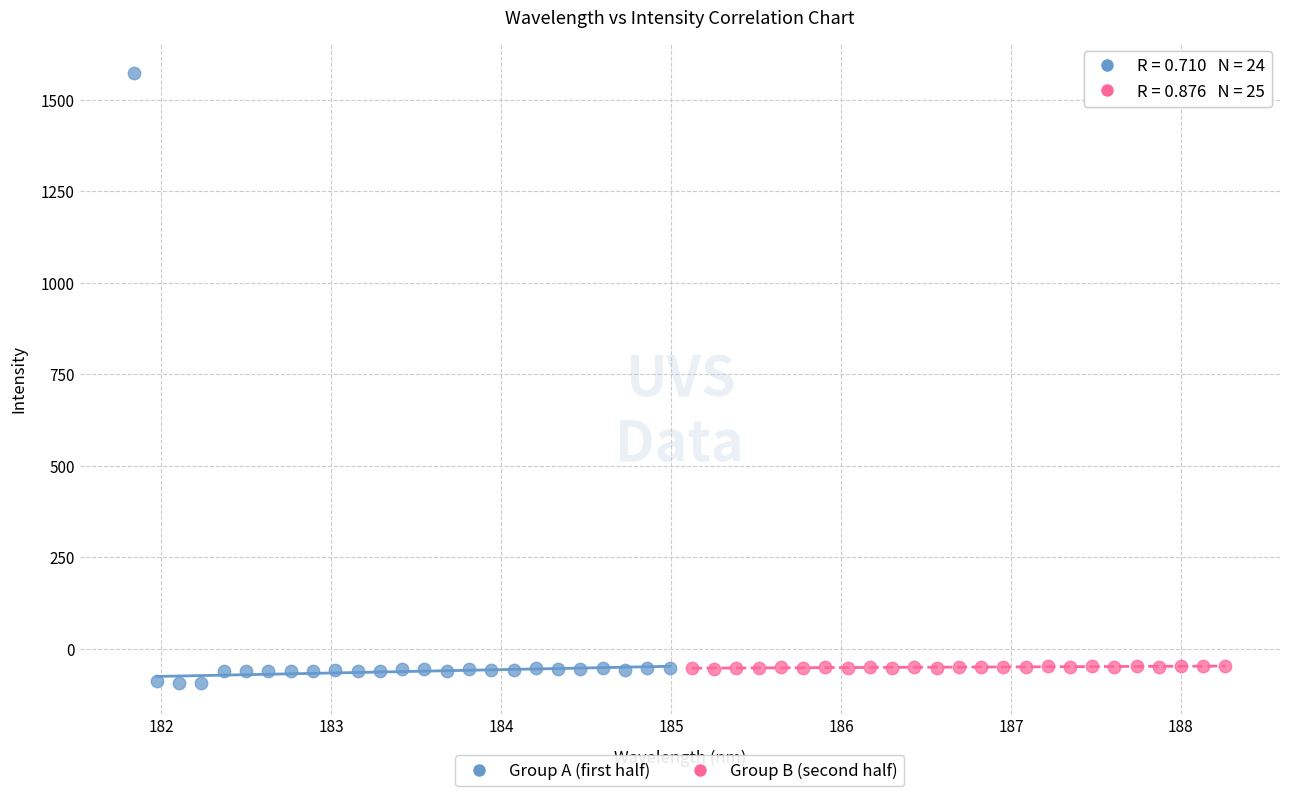

Which series contains the highest Y value?

Group A (first half)